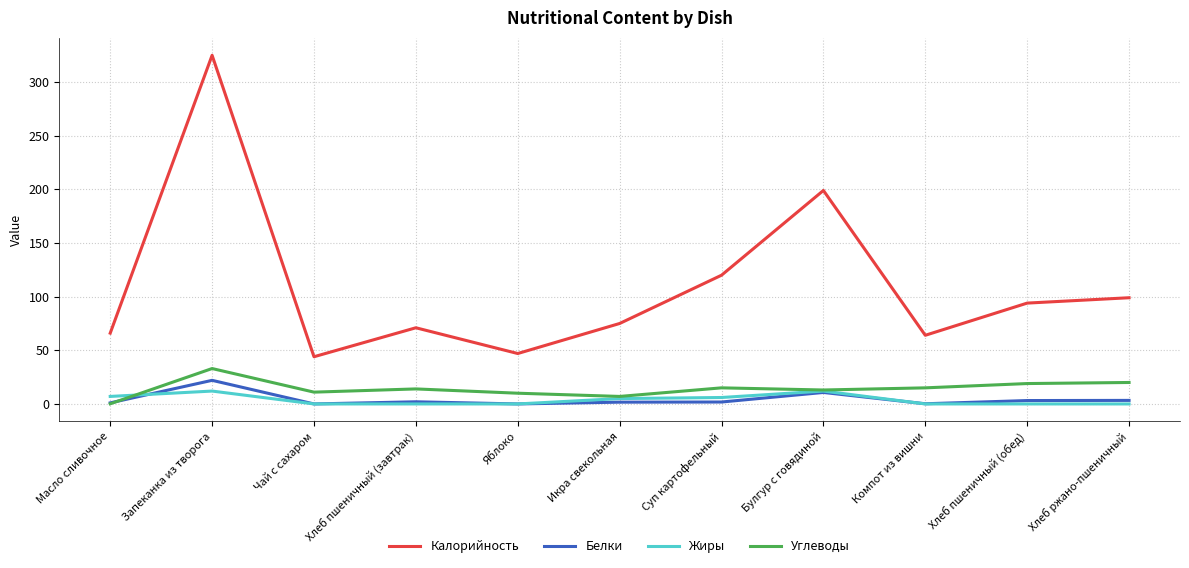

Which series changed the most between Компот из вишни and Хлеб пшеничный (обед)?

Калорийность